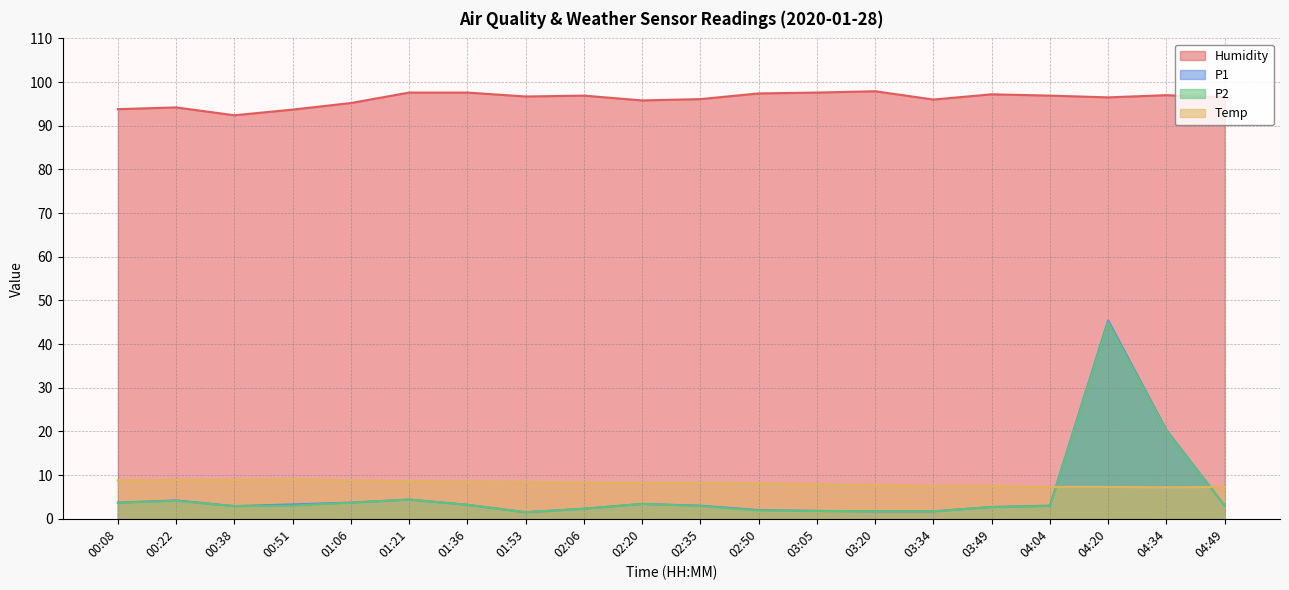

In Temp, how many points are lower than both neighbors (excluding endpoints)?

1